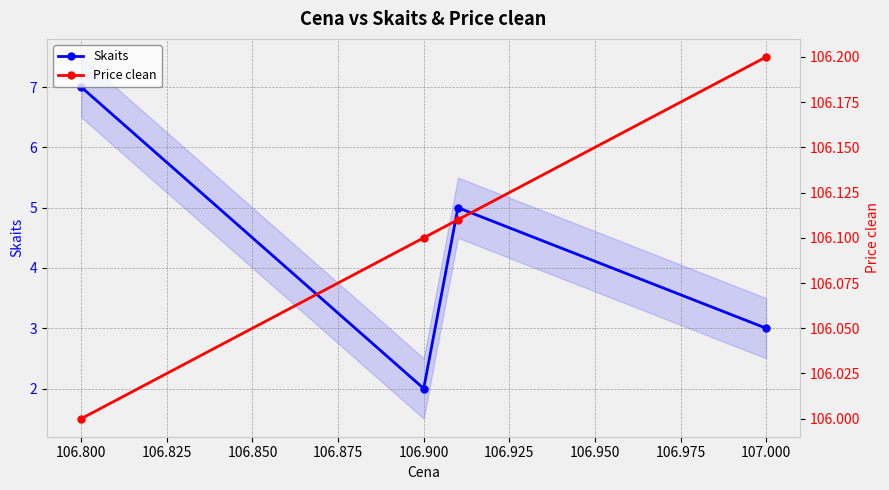

Rank the series by their average value, from lowest to highest.

Skaits, Price clean